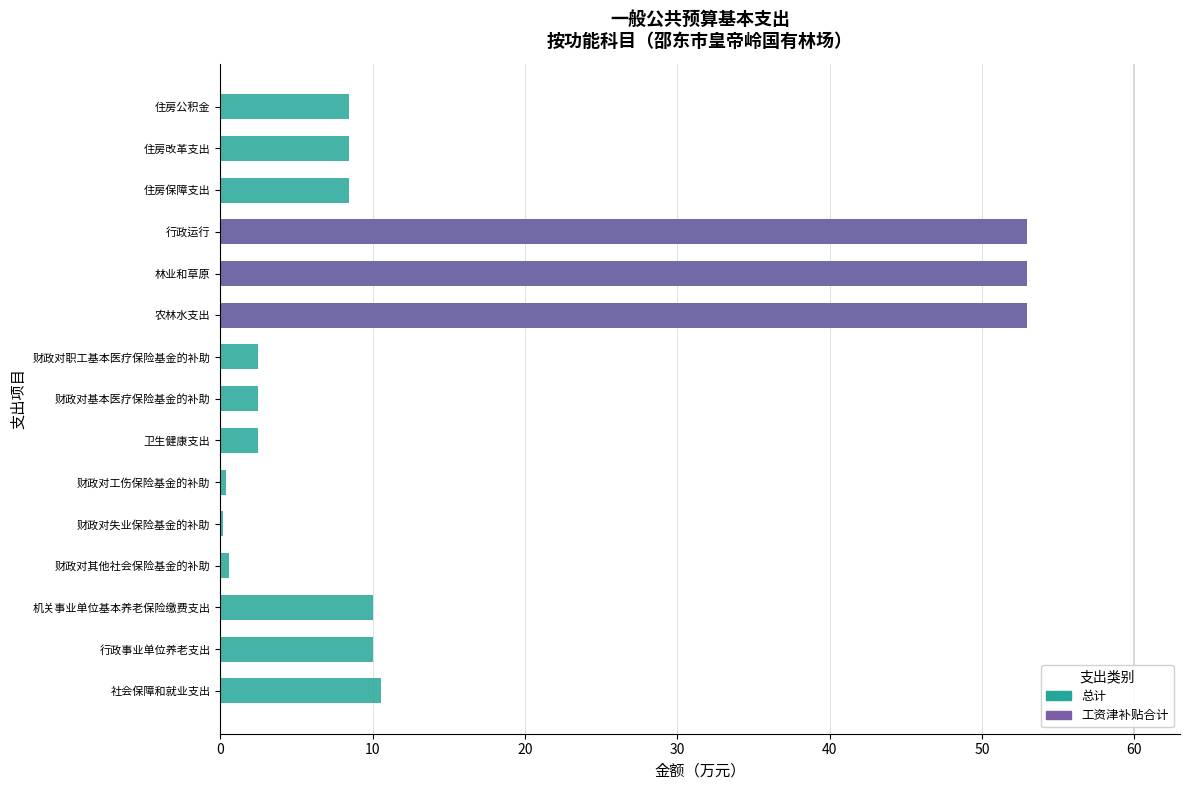

Is the value of 工资津补贴合计 at 财政对失业保险基金的补助 greater than the value of 总计 at 财政对工伤保险基金的补助?

No